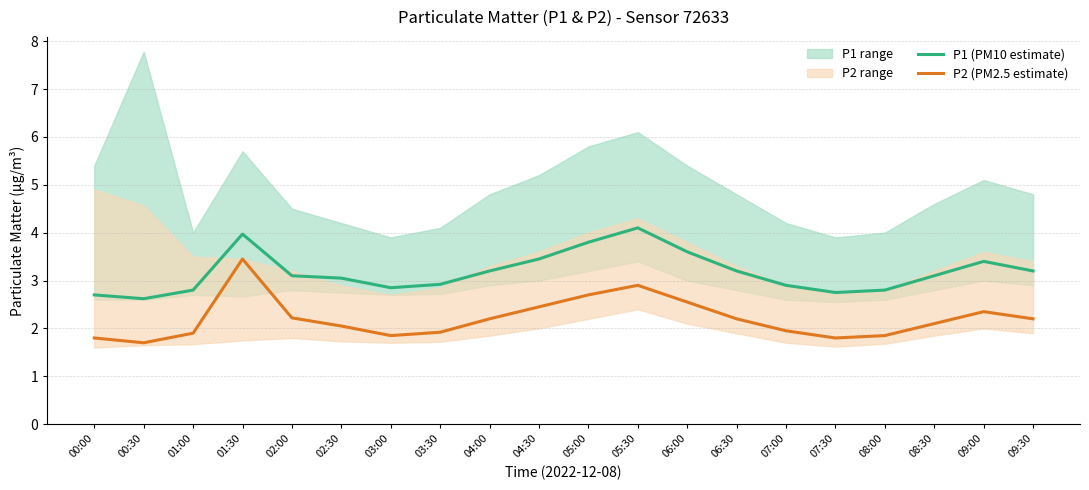

Rank the series by their maximum value, from highest to lowest.

P1 (PM10 estimate), P2 (PM2.5 estimate)